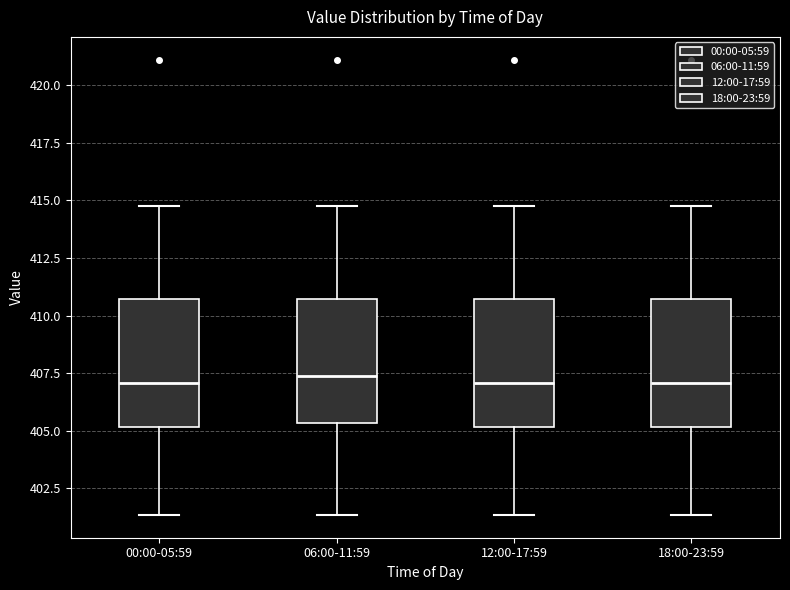

Reading left to right, read every box against the y-axis: the position of its median line, the range the box covers, and the ends of its whiskers. The values are not printed on the chart, so give them approximately, as read against the axis.

00:00-05:59: median 407.0, box 405.0 to 410.5, whiskers 401.5 to 415.0
06:00-11:59: median 407.5, box 405.5 to 410.5, whiskers 401.5 to 415.0
12:00-17:59: median 407.0, box 405.0 to 410.5, whiskers 401.5 to 415.0
18:00-23:59: median 407.0, box 405.0 to 410.5, whiskers 401.5 to 415.0